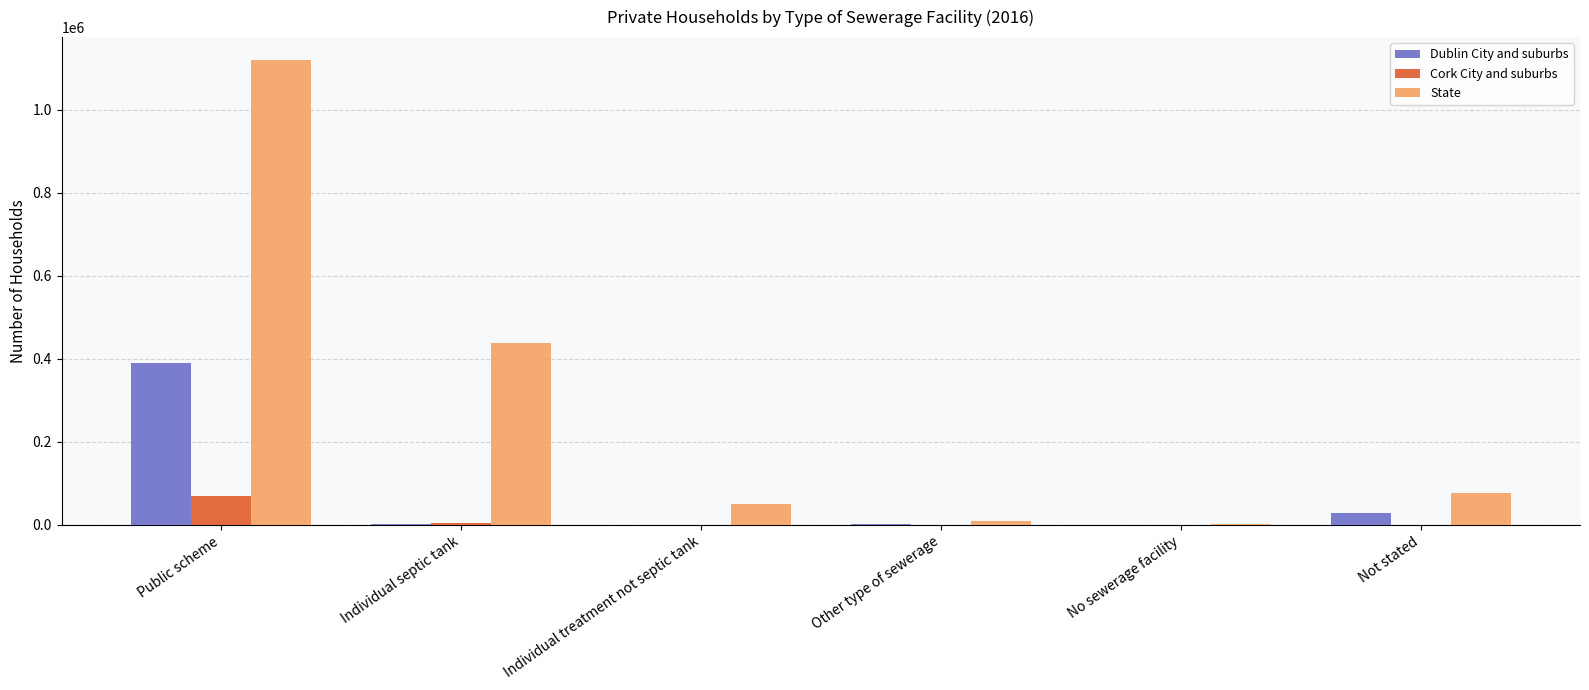

The value of Cork City and suburbs at Public scheme is 69224. True or false?

True